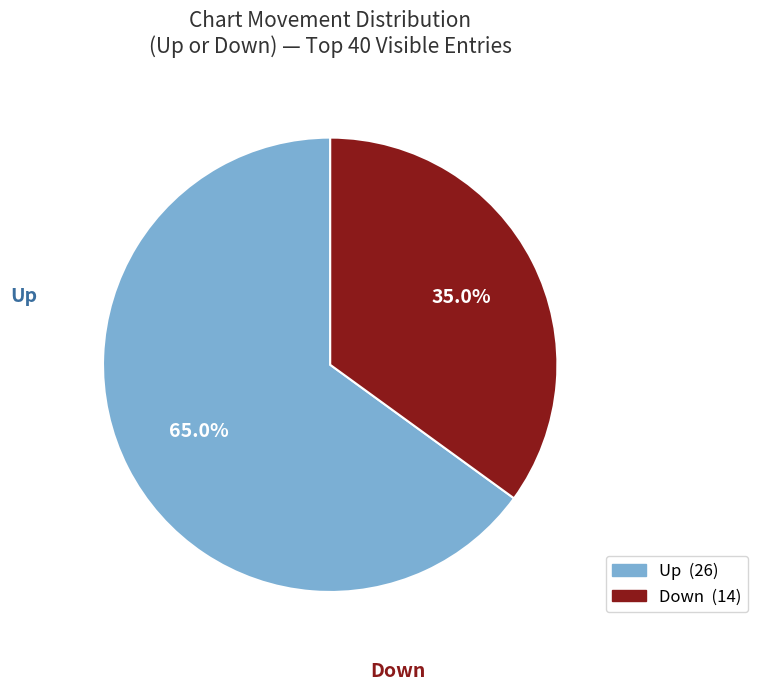

Is there a majority slice in this chart?

Yes